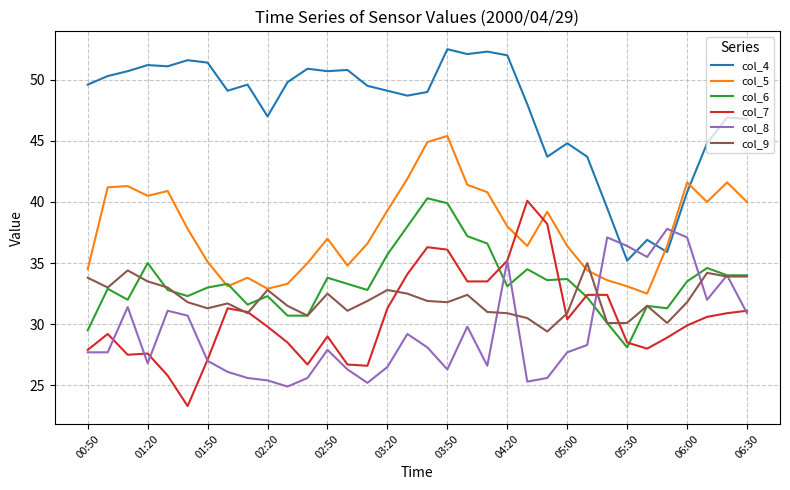

What is the highest value of the col_6 series?

40.3